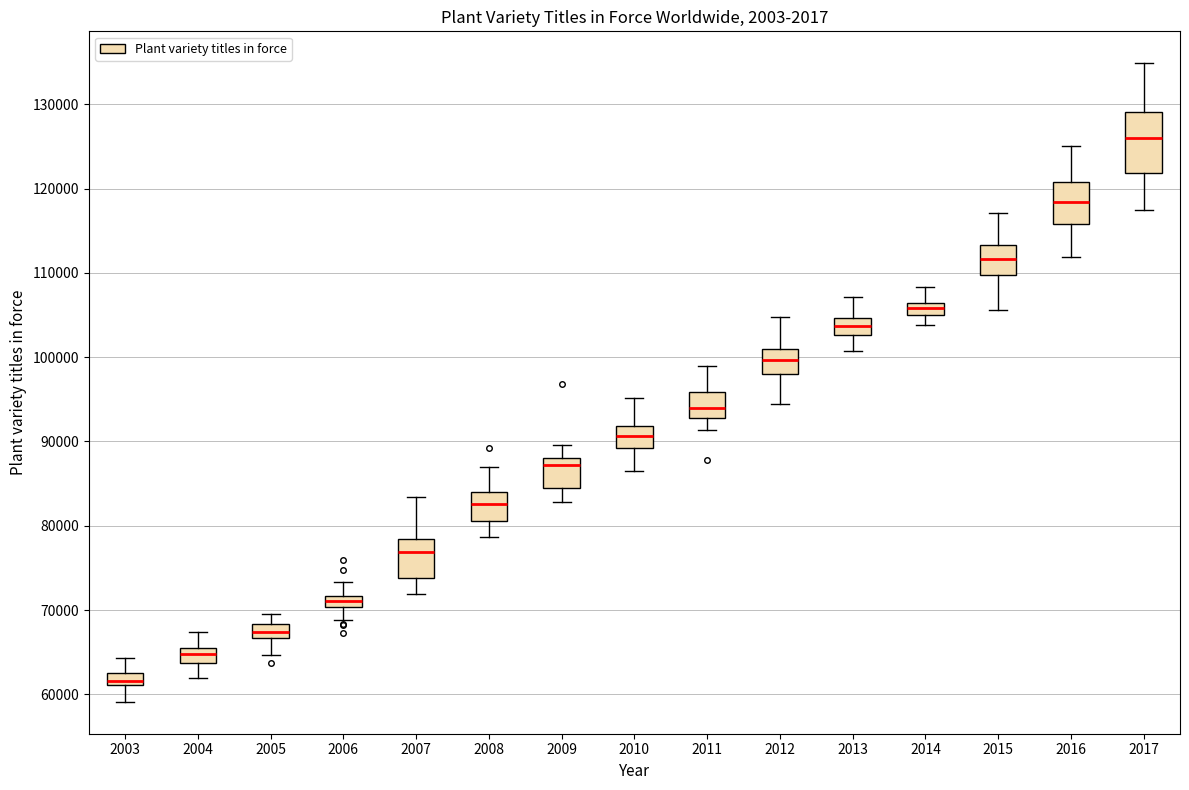

Which box's median line is the lowest?

2003